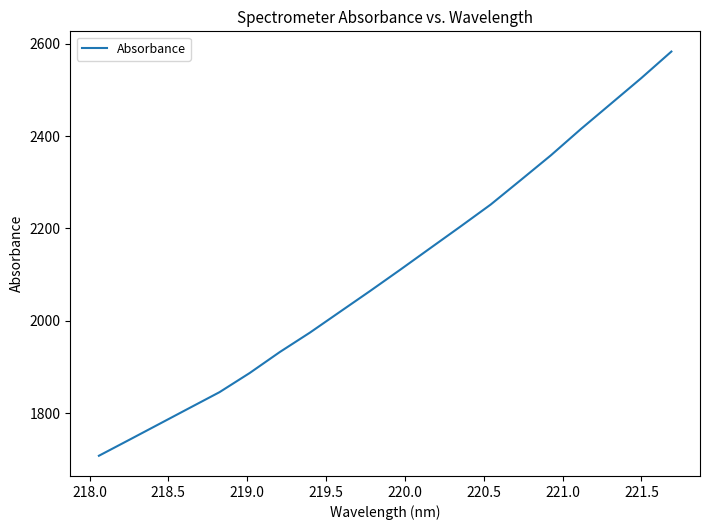

How many lines are shown in the chart?

1